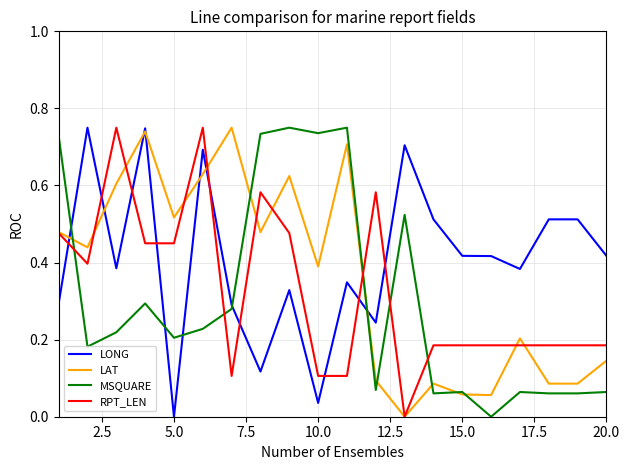

Which series has the largest total across all categories?

LONG